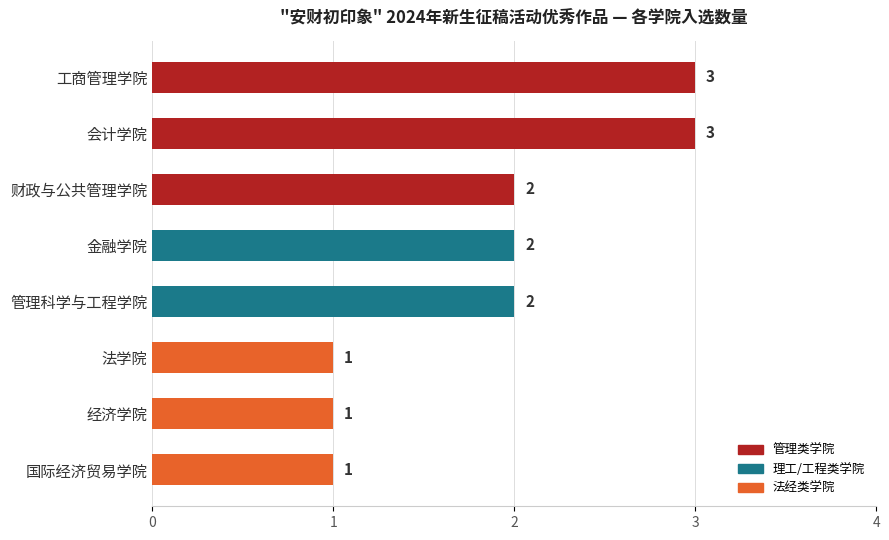

What is the average value?

2